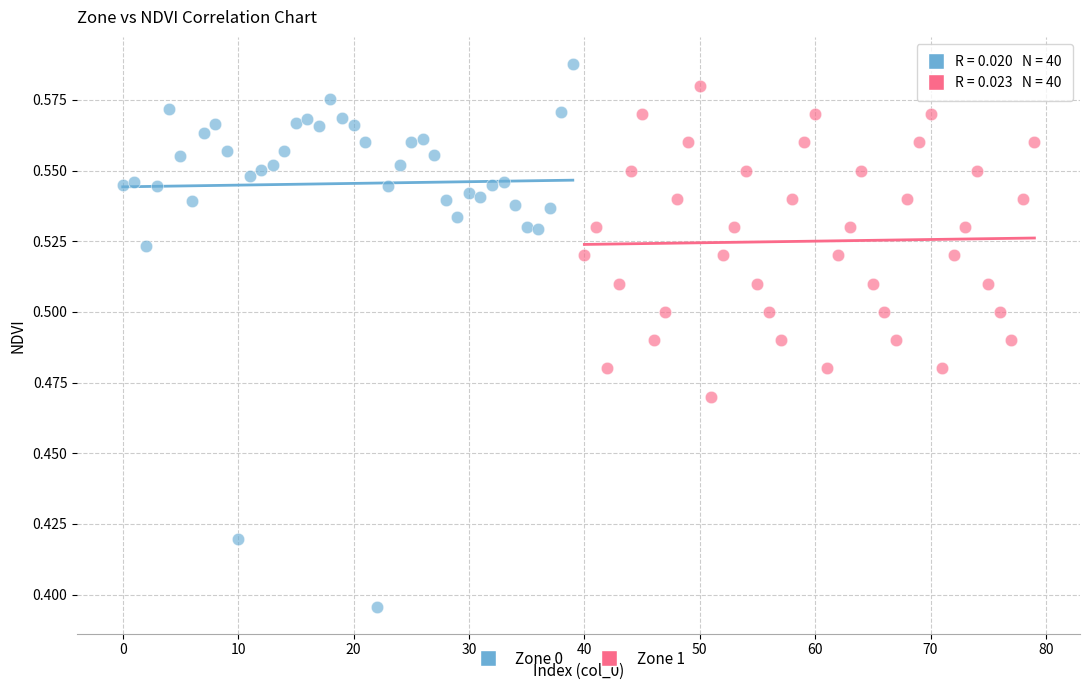

Which series reaches the minimum Y coordinate?

Zone 0